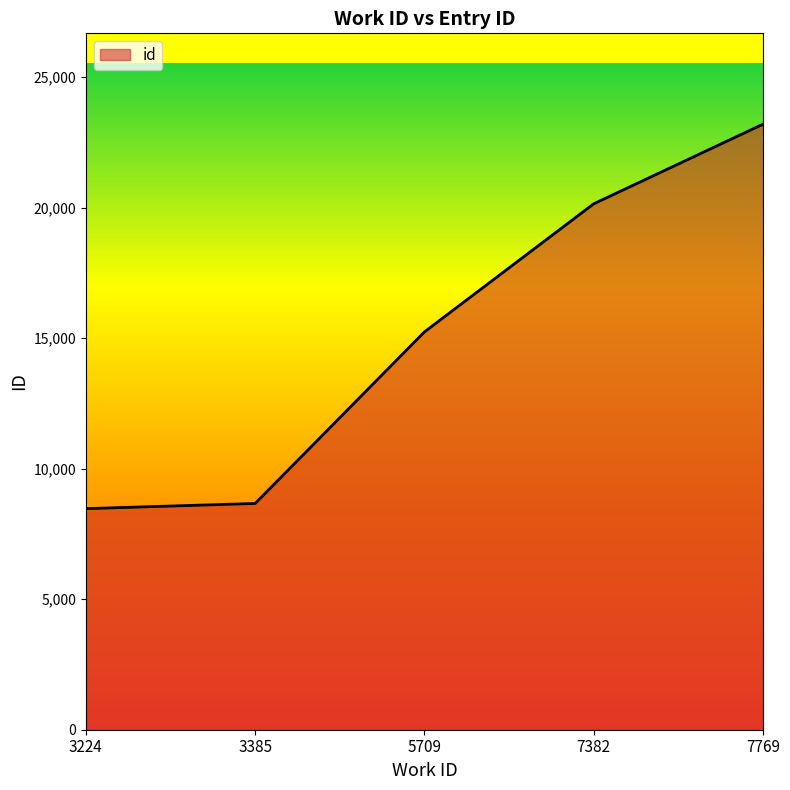

What is the difference between the values at 3385 and 5709?

6571